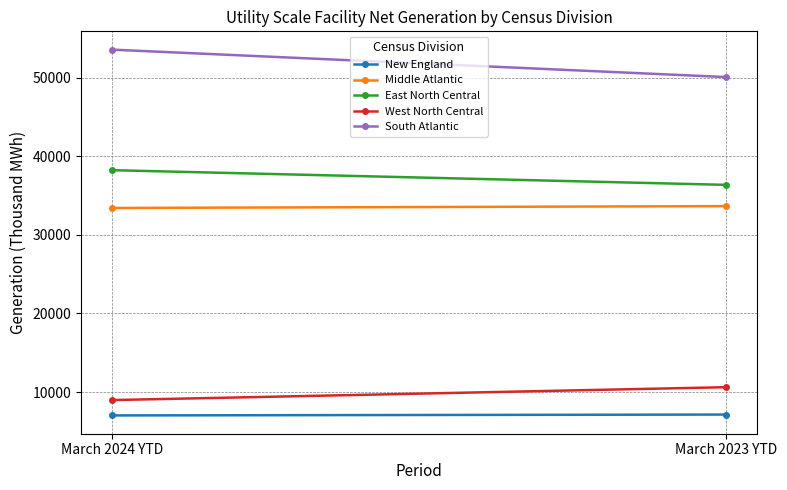

Rank the series at March 2023 YTD from highest to lowest value.

South Atlantic, East North Central, Middle Atlantic, West North Central, New England